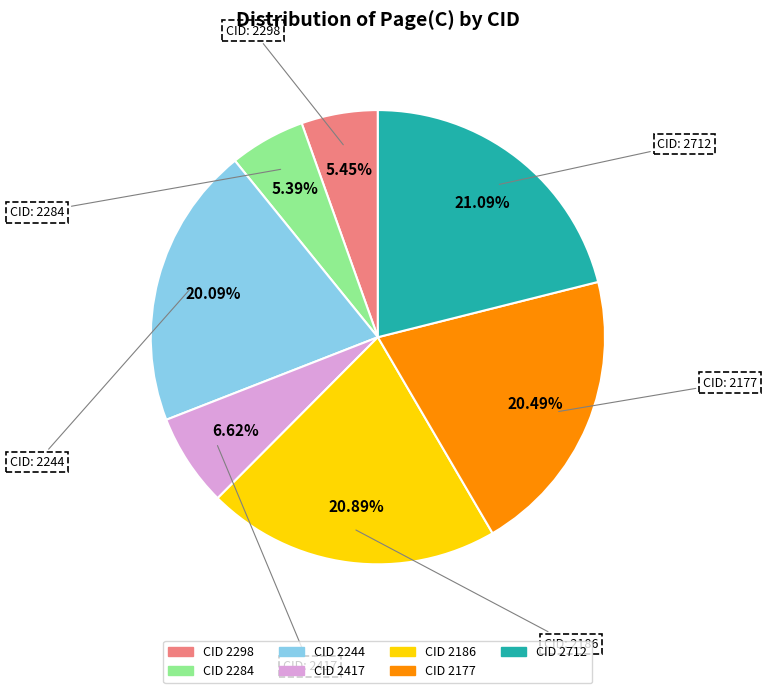

Does any single category account for the majority?

No